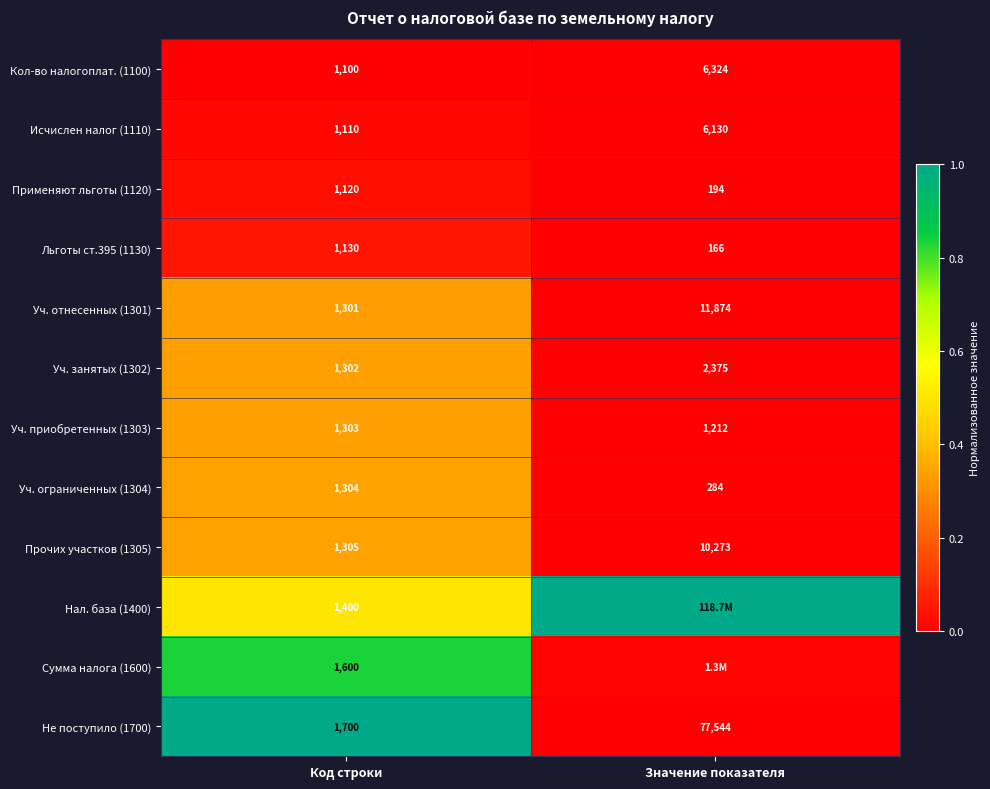

At which label does Уч. ограниченных (1304) reach its minimum?

Значение показателя